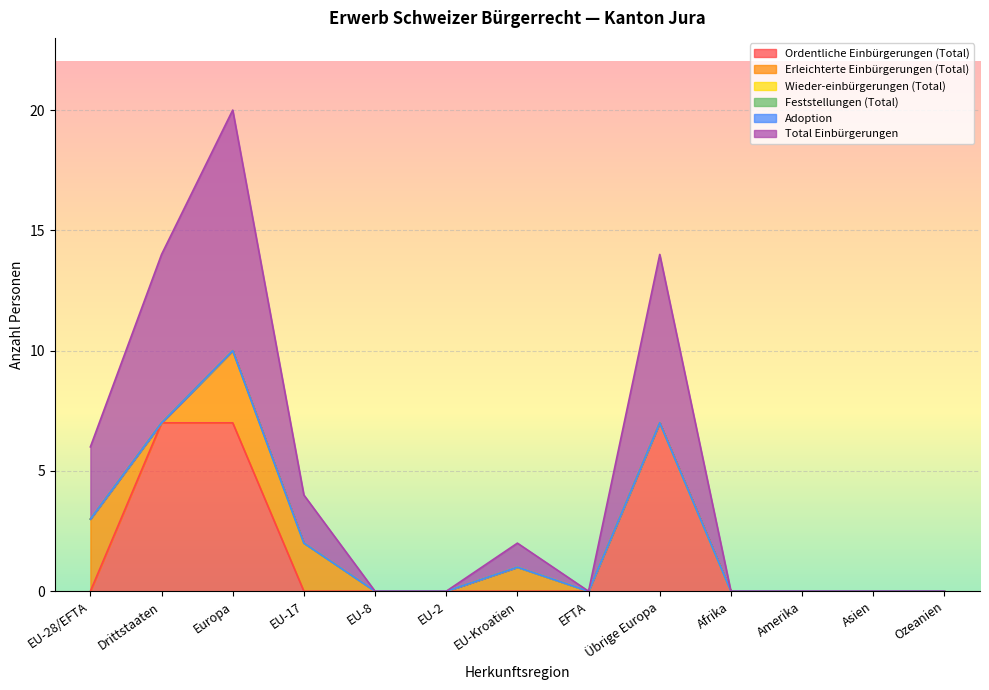

How many values in Total Einbürgerungen are above zero?

6